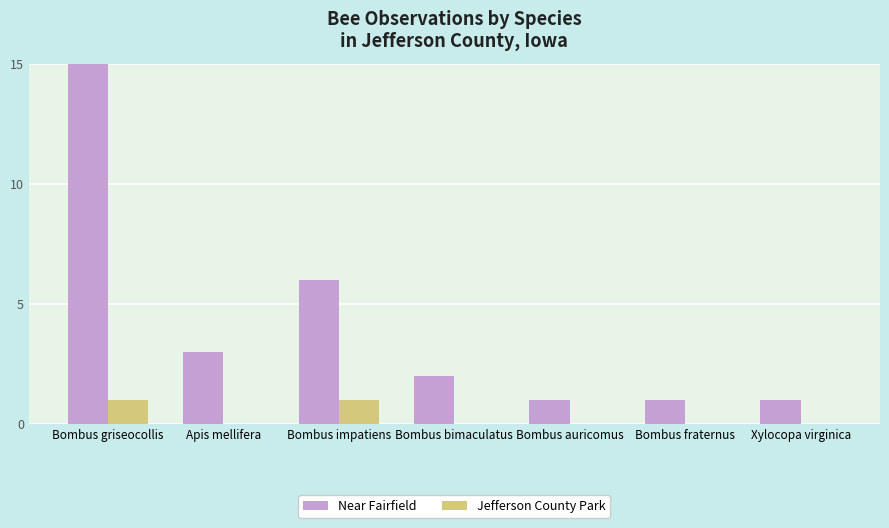

At which label is Near Fairfield closest to 8?

Bombus impatiens